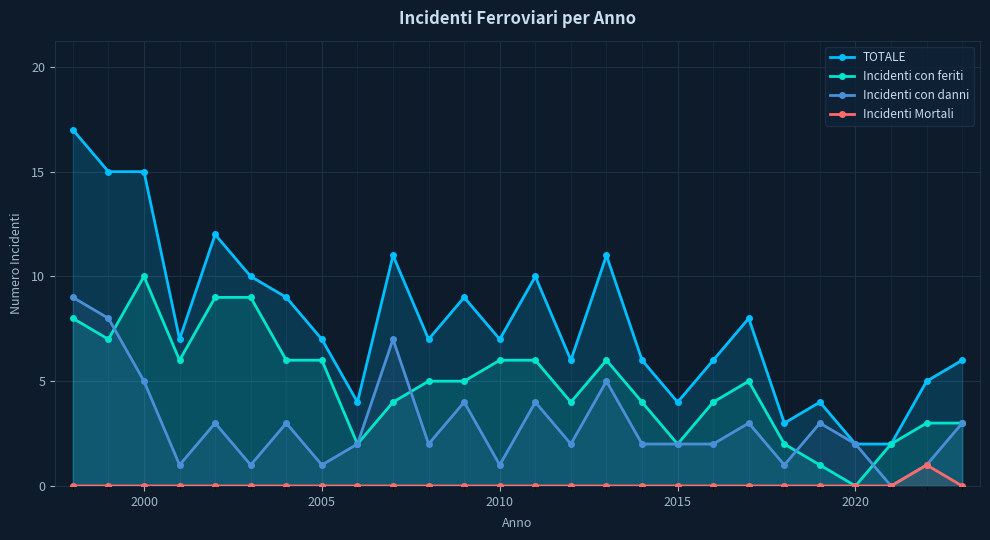

How many values in the TOTALE series are below 7?

11